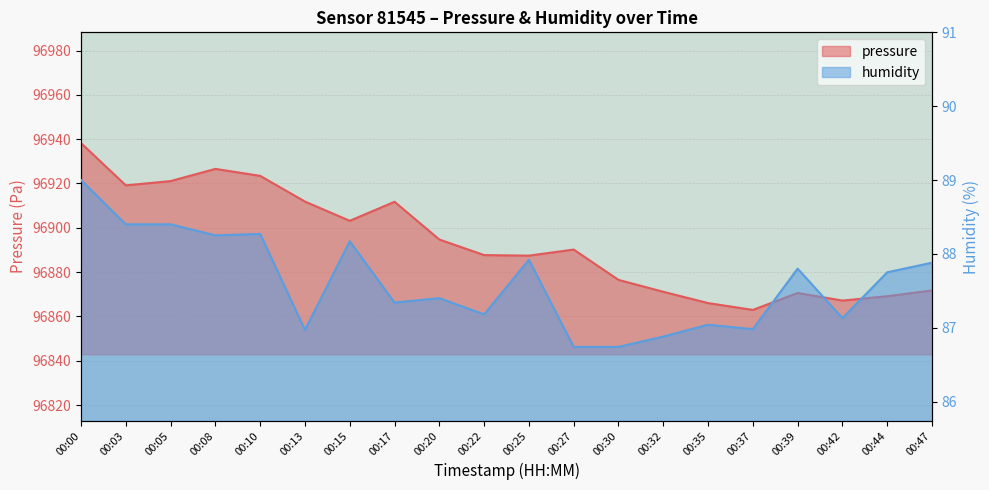

At which category does pressure reach its first local peak?

00:08